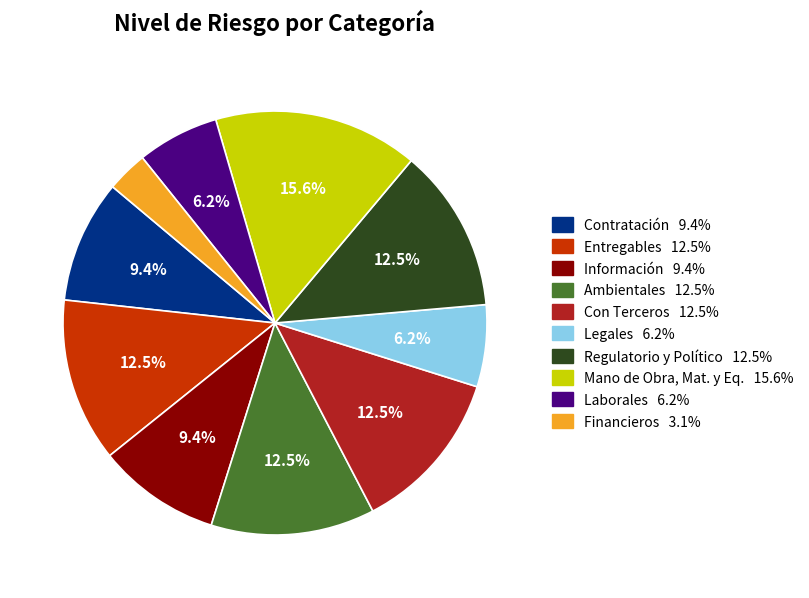

Does any single category account for the majority?

No